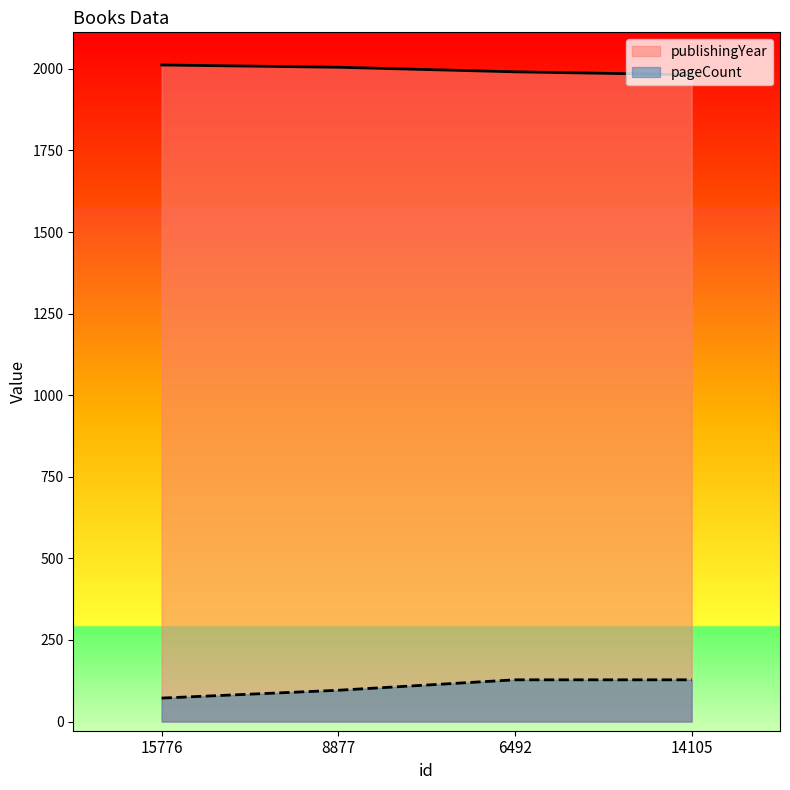

Reading left to right, transcribe all the data shown in this chart.

publishingYear: 2012	2005	1991	1982
pageCount: 72	96	128	128